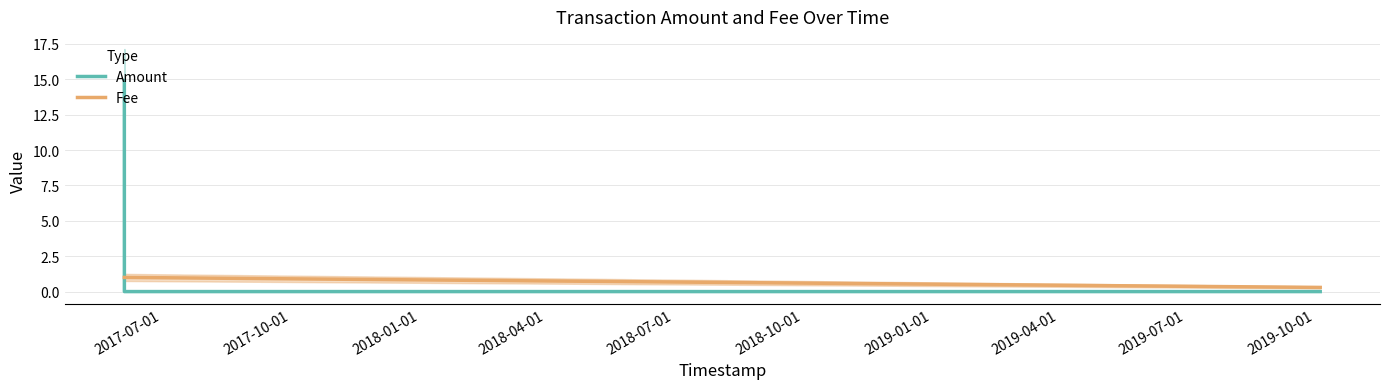

What is the difference between the maximum and minimum values in the Amount series?

14.9